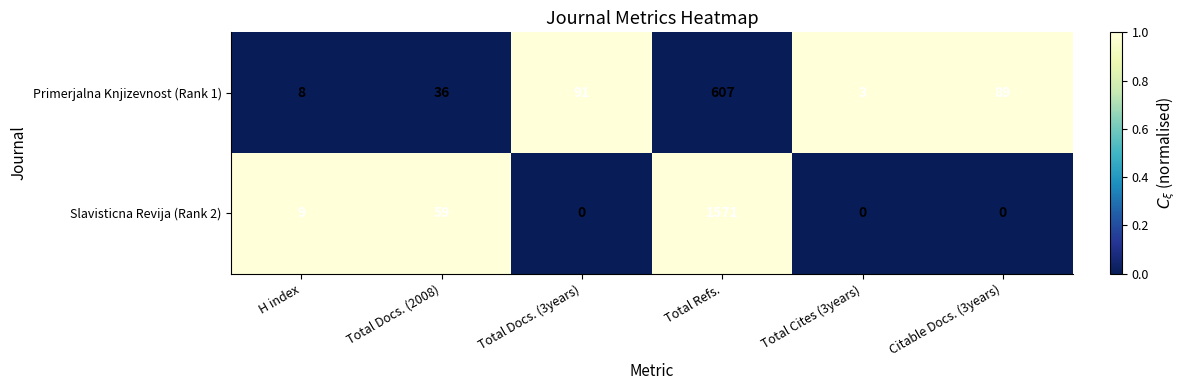

Reading left to right, what are all the values shown in this chart?

Primerjalna Knjizevnost (Rank 1): H index=8	Total Docs. (2008)=36	Total Docs. (3years)=91	Total Refs.=607	Total Cites (3years)=3	Citable Docs. (3years)=89
Slavisticna Revija (Rank 2): H index=9	Total Docs. (2008)=59	Total Docs. (3years)=0	Total Refs.=1571	Total Cites (3years)=0	Citable Docs. (3years)=0